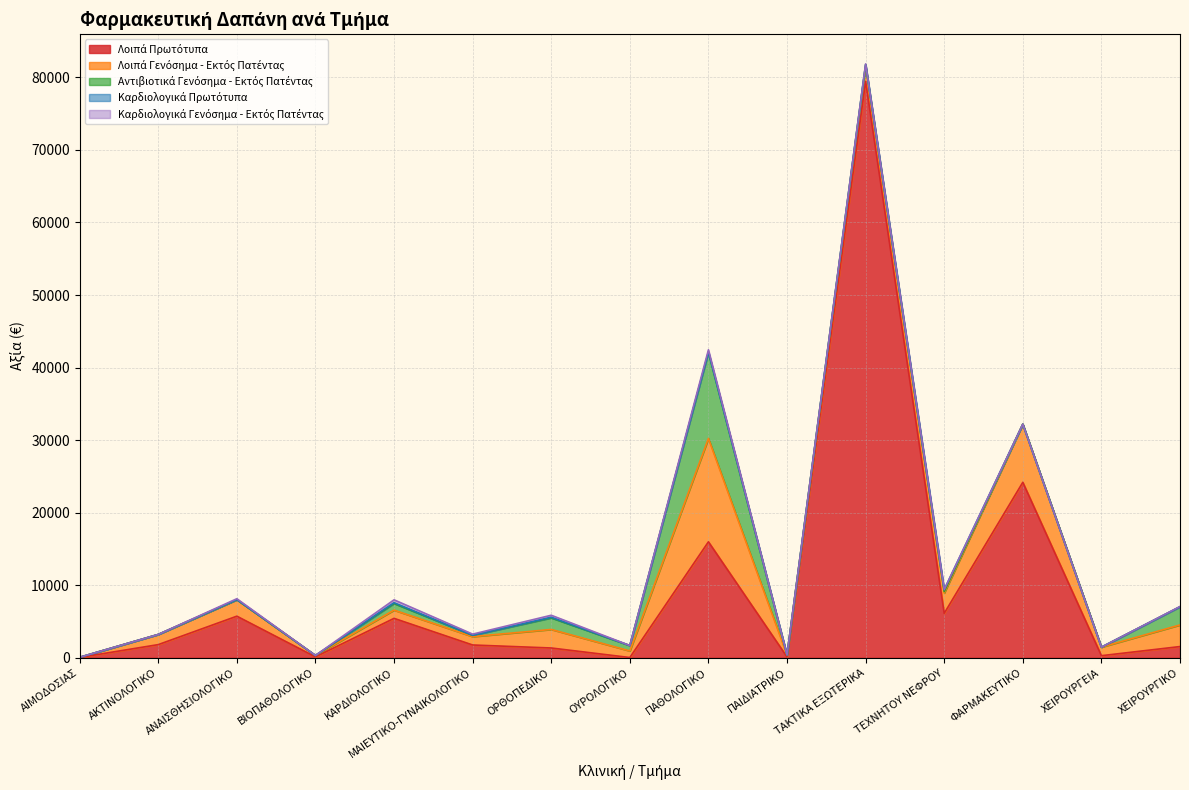

Reading left to right, what are all the values shown in this chart?

Λοιπά Πρωτότυπα: ΑΙΜΟΔΟΣΙΑΣ=49.8	ΑΚΤΙΝΟΛΟΓΙΚΟ=1815.3	ΑΝΑΙΣΘΗΣΙΟΛΟΓΙΚΟ=5734.8	ΒΙΟΠΑΘΟΛΟΓΙΚΟ=125.3	ΚΑΡΔΙΟΛΟΓΙΚΟ=5434.4	ΜΑΙΕΥΤΙΚΟ-ΓΥΝΑΙΚΟΛΟΓΙΚΟ=1764.3	ΟΡΘΟΠΕΔΙΚΟ=1351.2	ΟΥΡΟΛΟΓΙΚΟ=35.5	ΠΑΘΟΛΟΓΙΚΟ=15986.9	ΠΑΙΔΙΑΤΡΙΚΟ=117.5	ΤΑΚΤΙΚΑ ΕΞΩΤΕΡΙΚΑ=79458.1	ΤΕΧΝΗΤΟΥ ΝΕΦΡΟΥ=6126.5	ΦΑΡΜΑΚΕΥΤΙΚΟ=24189.7	ΧΕΙΡΟΥΡΓΕΙΑ=288.8	ΧΕΙΡΟΥΡΓΙΚΟ=1547.9
Λοιπά Γενόσημα - Εκτός Πατέντας: ΑΙΜΟΔΟΣΙΑΣ=22.1	ΑΚΤΙΝΟΛΟΓΙΚΟ=1403.0	ΑΝΑΙΣΘΗΣΙΟΛΟΓΙΚΟ=2280.6	ΒΙΟΠΑΘΟΛΟΓΙΚΟ=198.1	ΚΑΡΔΙΟΛΟΓΙΚΟ=1135.6	ΜΑΙΕΥΤΙΚΟ-ΓΥΝΑΙΚΟΛΟΓΙΚΟ=1153.1	ΟΡΘΟΠΕΔΙΚΟ=2555.8	ΟΥΡΟΛΟΓΙΚΟ=905.9	ΠΑΘΟΛΟΓΙΚΟ=14249.0	ΠΑΙΔΙΑΤΡΙΚΟ=242.2	ΤΑΚΤΙΚΑ ΕΞΩΤΕΡΙΚΑ=2028.2	ΤΕΧΝΗΤΟΥ ΝΕΦΡΟΥ=2794.4	ΦΑΡΜΑΚΕΥΤΙΚΟ=8015.2	ΧΕΙΡΟΥΡΓΕΙΑ=1177.6	ΧΕΙΡΟΥΡΓΙΚΟ=2981.8
Αντιβιοτικά Γενόσημα - Εκτός Πατέντας: ΑΙΜΟΔΟΣΙΑΣ=0.0	ΑΚΤΙΝΟΛΟΓΙΚΟ=0.0	ΑΝΑΙΣΘΗΣΙΟΛΟΓΙΚΟ=0.0	ΒΙΟΠΑΘΟΛΟΓΙΚΟ=0.0	ΚΑΡΔΙΟΛΟΓΙΚΟ=913.6	ΜΑΙΕΥΤΙΚΟ-ΓΥΝΑΙΚΟΛΟΓΙΚΟ=181.6	ΟΡΘΟΠΕΔΙΚΟ=1595.0	ΟΥΡΟΛΟΓΙΚΟ=746.5	ΠΑΘΟΛΟΓΙΚΟ=11880.6	ΠΑΙΔΙΑΤΡΙΚΟ=29.3	ΤΑΚΤΙΚΑ ΕΞΩΤΕΡΙΚΑ=251.6	ΤΕΧΝΗΤΟΥ ΝΕΦΡΟΥ=206.8	ΦΑΡΜΑΚΕΥΤΙΚΟ=0.0	ΧΕΙΡΟΥΡΓΕΙΑ=0.0	ΧΕΙΡΟΥΡΓΙΚΟ=2506.4
Καρδιολογικά Πρωτότυπα: ΑΙΜΟΔΟΣΙΑΣ=0.0	ΑΚΤΙΝΟΛΟΓΙΚΟ=0.0	ΑΝΑΙΣΘΗΣΙΟΛΟΓΙΚΟ=0.1	ΒΙΟΠΑΘΟΛΟΓΙΚΟ=0.0	ΚΑΡΔΙΟΛΟΓΙΚΟ=108.7	ΜΑΙΕΥΤΙΚΟ-ΓΥΝΑΙΚΟΛΟΓΙΚΟ=0.0	ΟΡΘΟΠΕΔΙΚΟ=86.0	ΟΥΡΟΛΟΓΙΚΟ=0.8	ΠΑΘΟΛΟΓΙΚΟ=26.1	ΠΑΙΔΙΑΤΡΙΚΟ=9.8	ΤΑΚΤΙΚΑ ΕΞΩΤΕΡΙΚΑ=44.3	ΤΕΧΝΗΤΟΥ ΝΕΦΡΟΥ=269.2	ΦΑΡΜΑΚΕΥΤΙΚΟ=0.0	ΧΕΙΡΟΥΡΓΕΙΑ=0.0	ΧΕΙΡΟΥΡΓΙΚΟ=0.2
Καρδιολογικά Γενόσημα - Εκτός Πατέντας: ΑΙΜΟΔΟΣΙΑΣ=0.0	ΑΚΤΙΝΟΛΟΓΙΚΟ=0.0	ΑΝΑΙΣΘΗΣΙΟΛΟΓΙΚΟ=125.3	ΒΙΟΠΑΘΟΛΟΓΙΚΟ=0.0	ΚΑΡΔΙΟΛΟΓΙΚΟ=397.9	ΜΑΙΕΥΤΙΚΟ-ΓΥΝΑΙΚΟΛΟΓΙΚΟ=163.2	ΟΡΘΟΠΕΔΙΚΟ=275.5	ΟΥΡΟΛΟΓΙΚΟ=4.9	ΠΑΘΟΛΟΓΙΚΟ=310.9	ΠΑΙΔΙΑΤΡΙΚΟ=0.0	ΤΑΚΤΙΚΑ ΕΞΩΤΕΡΙΚΑ=74.6	ΤΕΧΝΗΤΟΥ ΝΕΦΡΟΥ=0.0	ΦΑΡΜΑΚΕΥΤΙΚΟ=0.0	ΧΕΙΡΟΥΡΓΕΙΑ=0.0	ΧΕΙΡΟΥΡΓΙΚΟ=30.2